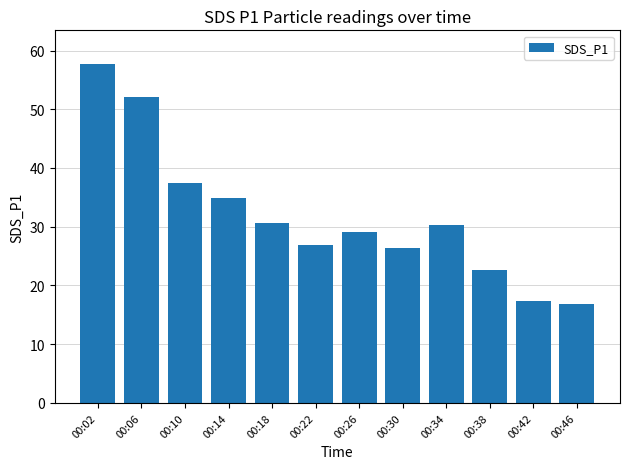

Does the chart contain stacked bars?

No